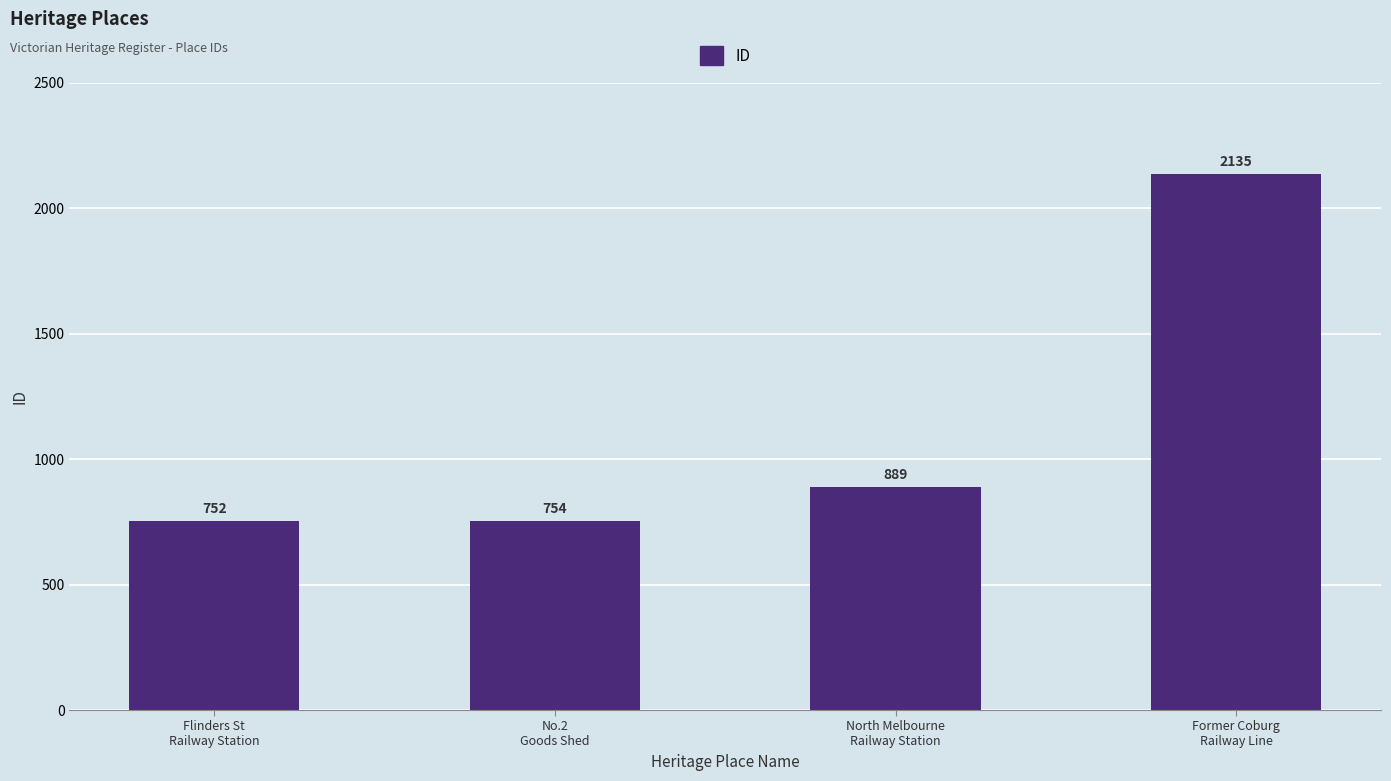

What is the difference between the maximum and minimum values?

1383